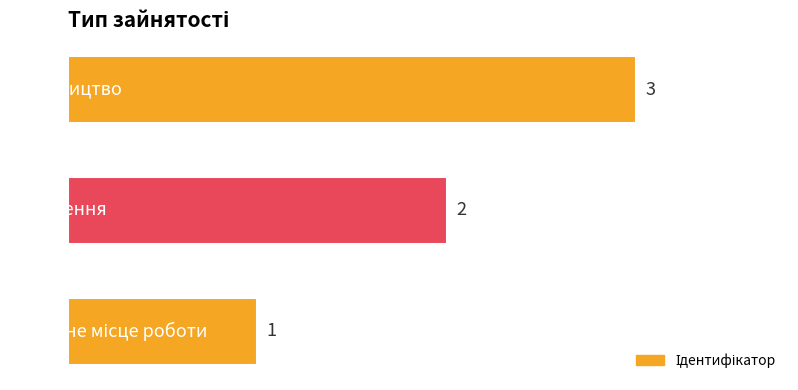

How many values are between 1 and 3?

3